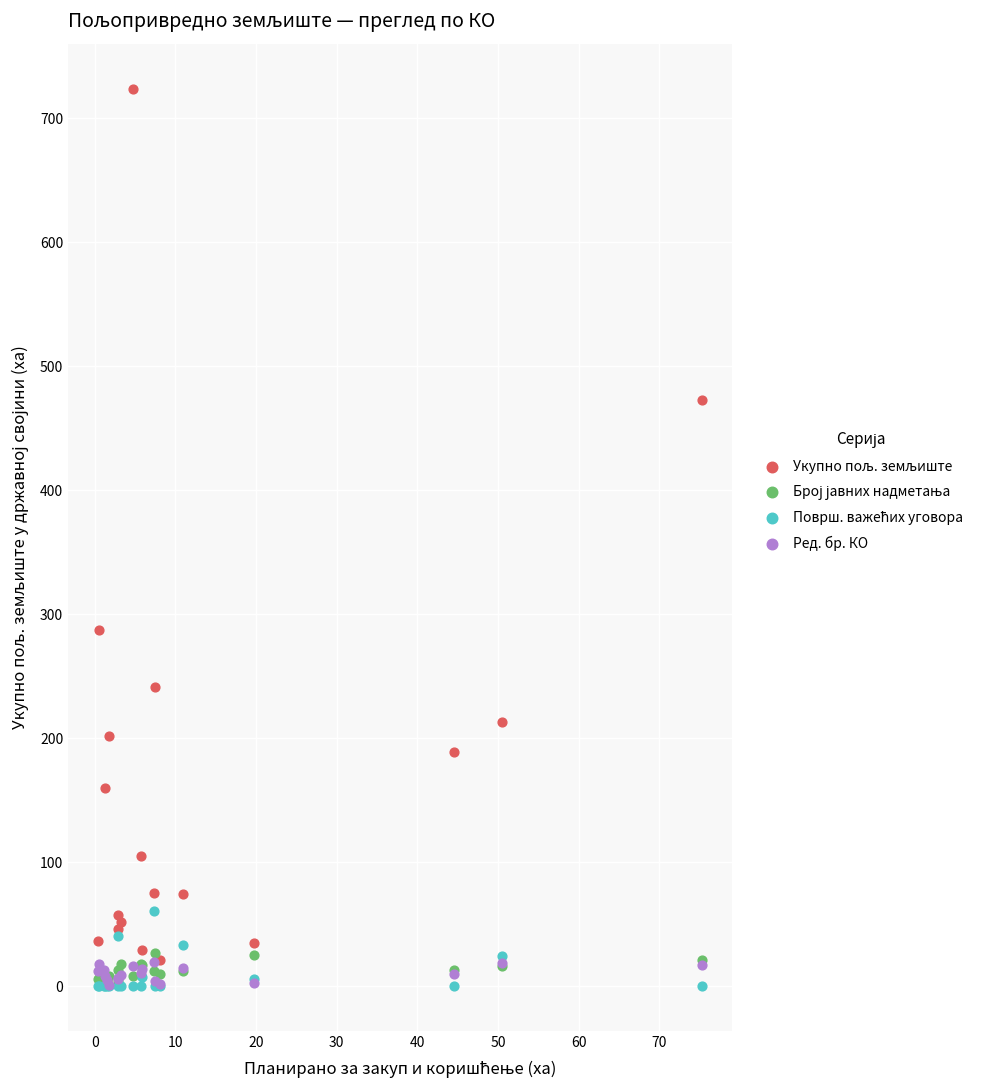

Across all series, what Y value is closest to 362?

287.6